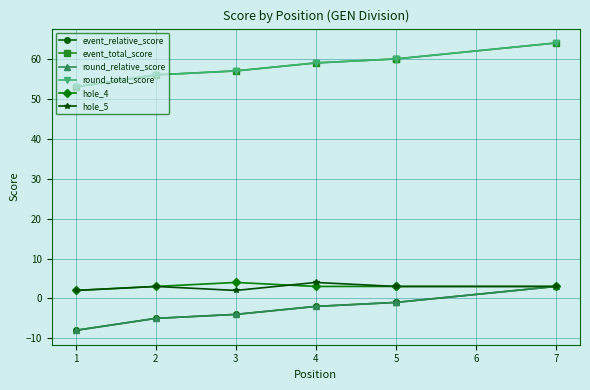

How many interior local valleys does the hole_5 series have?

1